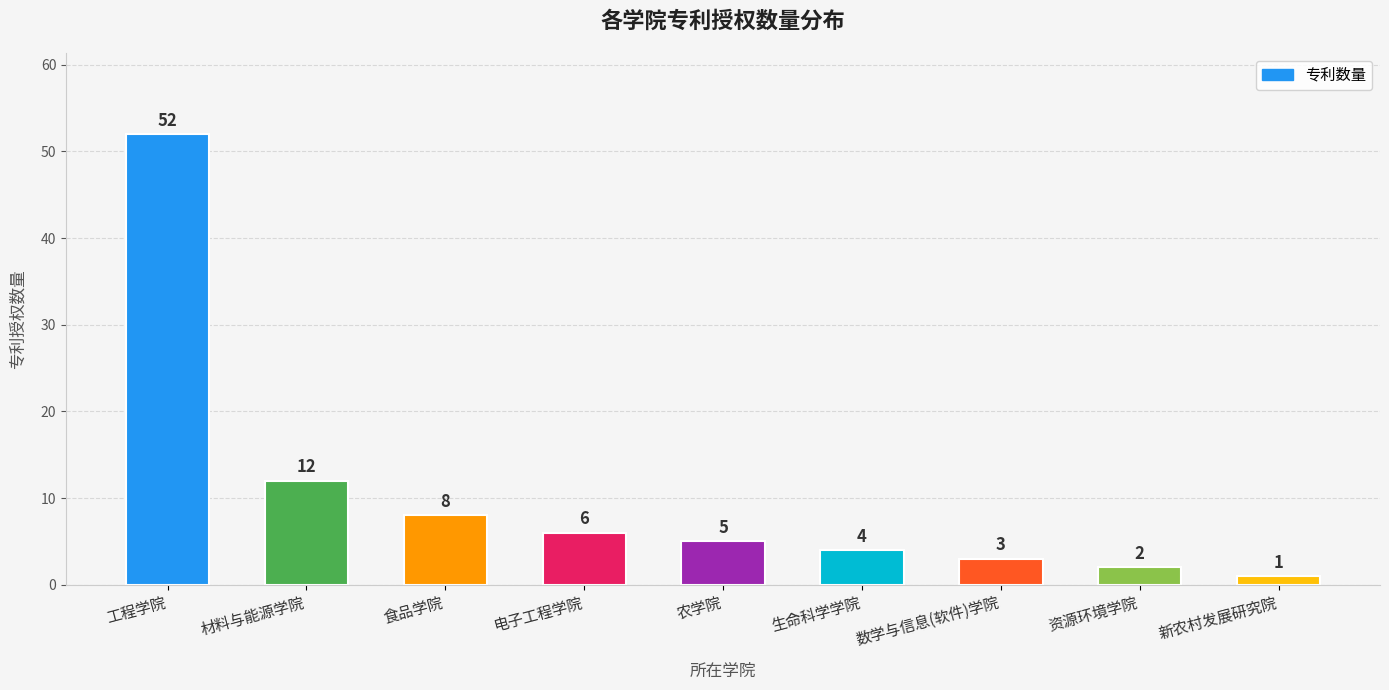

Is it true that the value at 食品学院 is 4?

False